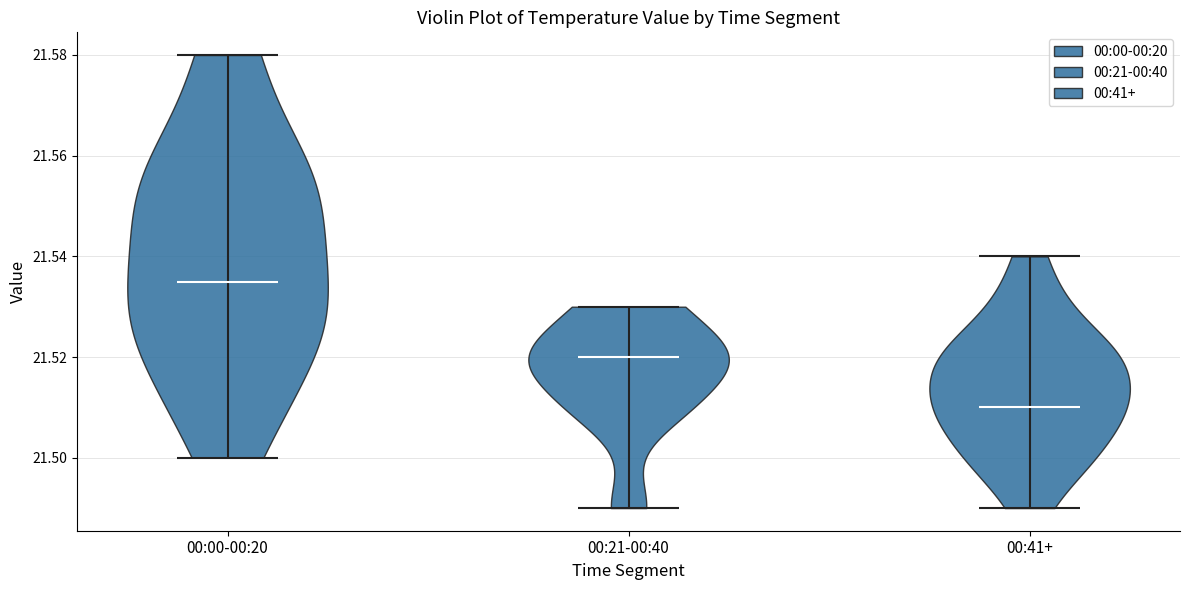

Reading left to right, read every violin against the y-axis: where its median line is, and the lowest and highest points it reaches. The values are not printed on the chart, so give them approximately, as read against the axis.

00:00-00:20: median line 21.536, lowest point 21.500, highest point 21.580
00:21-00:40: median line 21.520, lowest point 21.490, highest point 21.530
00:41+: median line 21.510, lowest point 21.490, highest point 21.540